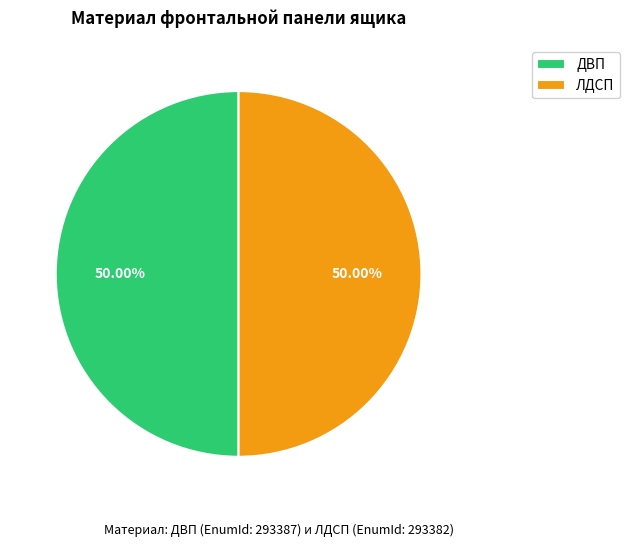

Approximately how many times larger is the value at ДВП compared to ЛДСП?

1.0